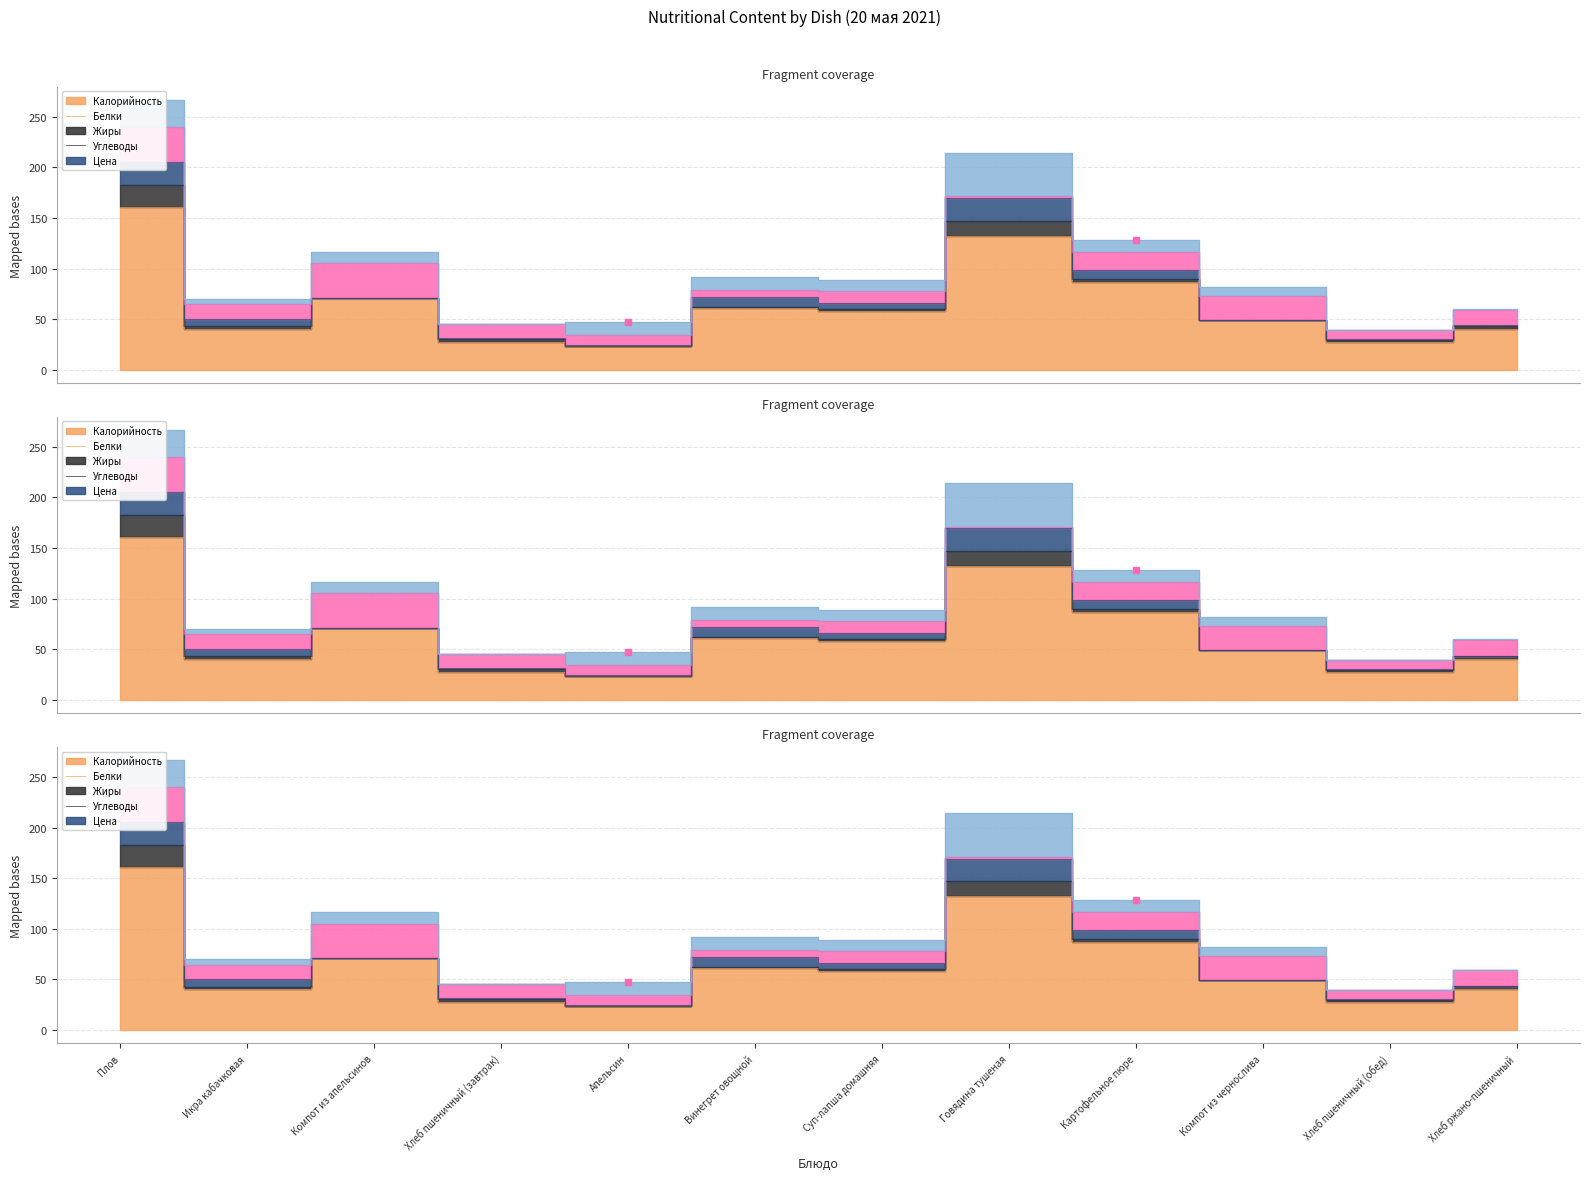

How many data points in Углеводы are above 14?

6